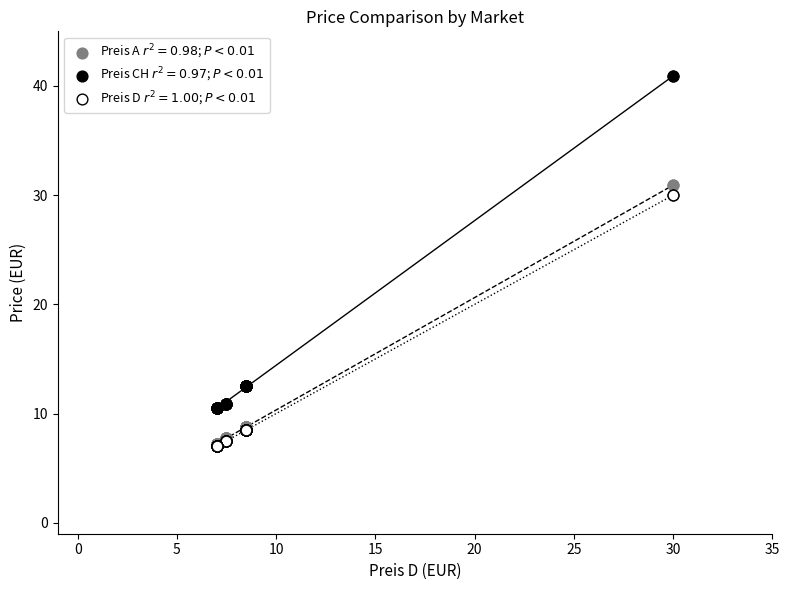

Which series contains the highest Y value?

Preis CH $r^2=0.97$; $P<0.01$